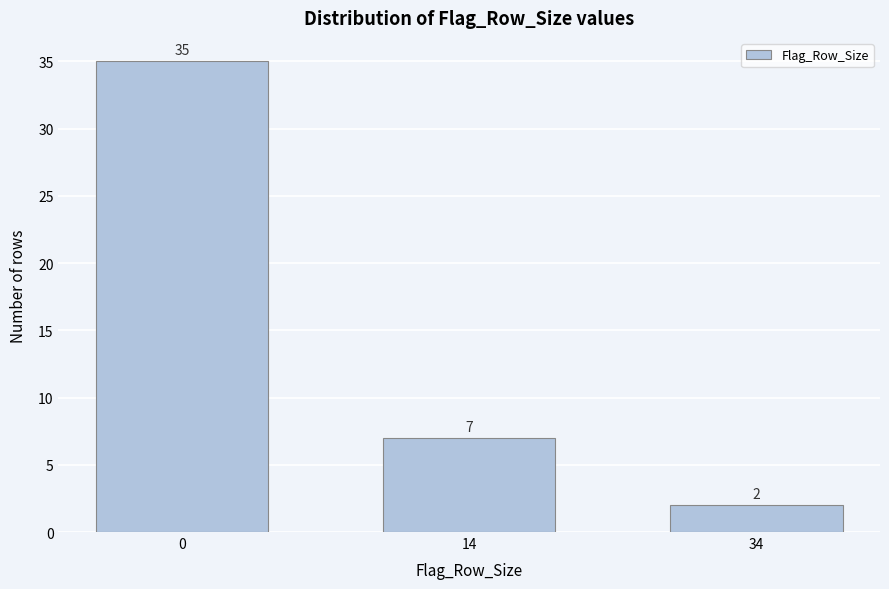

Reading left to right, extract all data points from this chart.

35	7	2